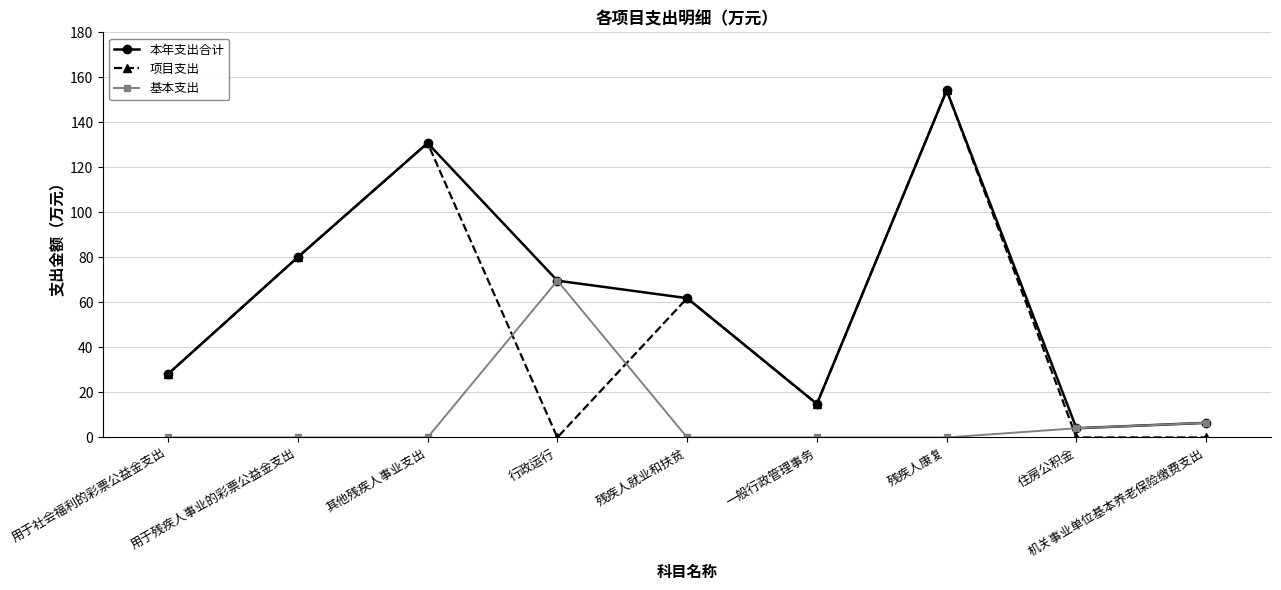

What is the difference between the maximum and minimum values in the 项目支出 series?

154.2